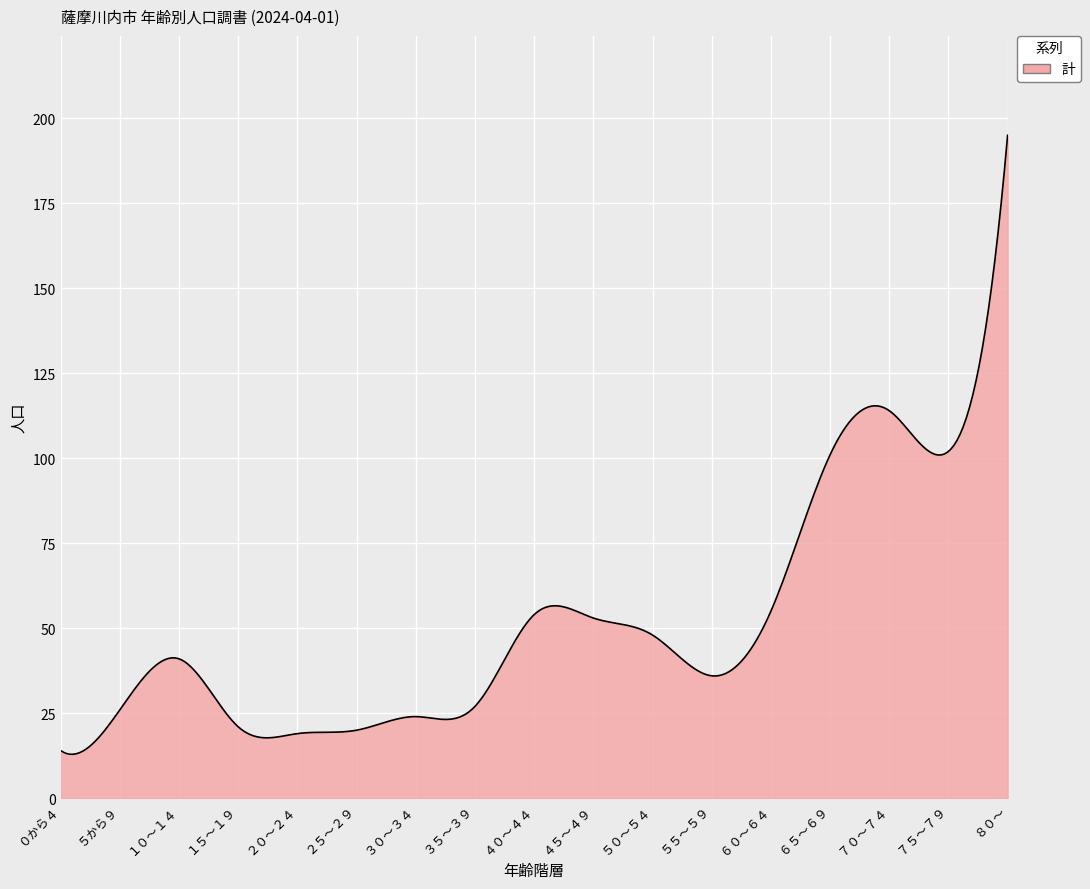

What is the minimum value shown in the chart?

12.9